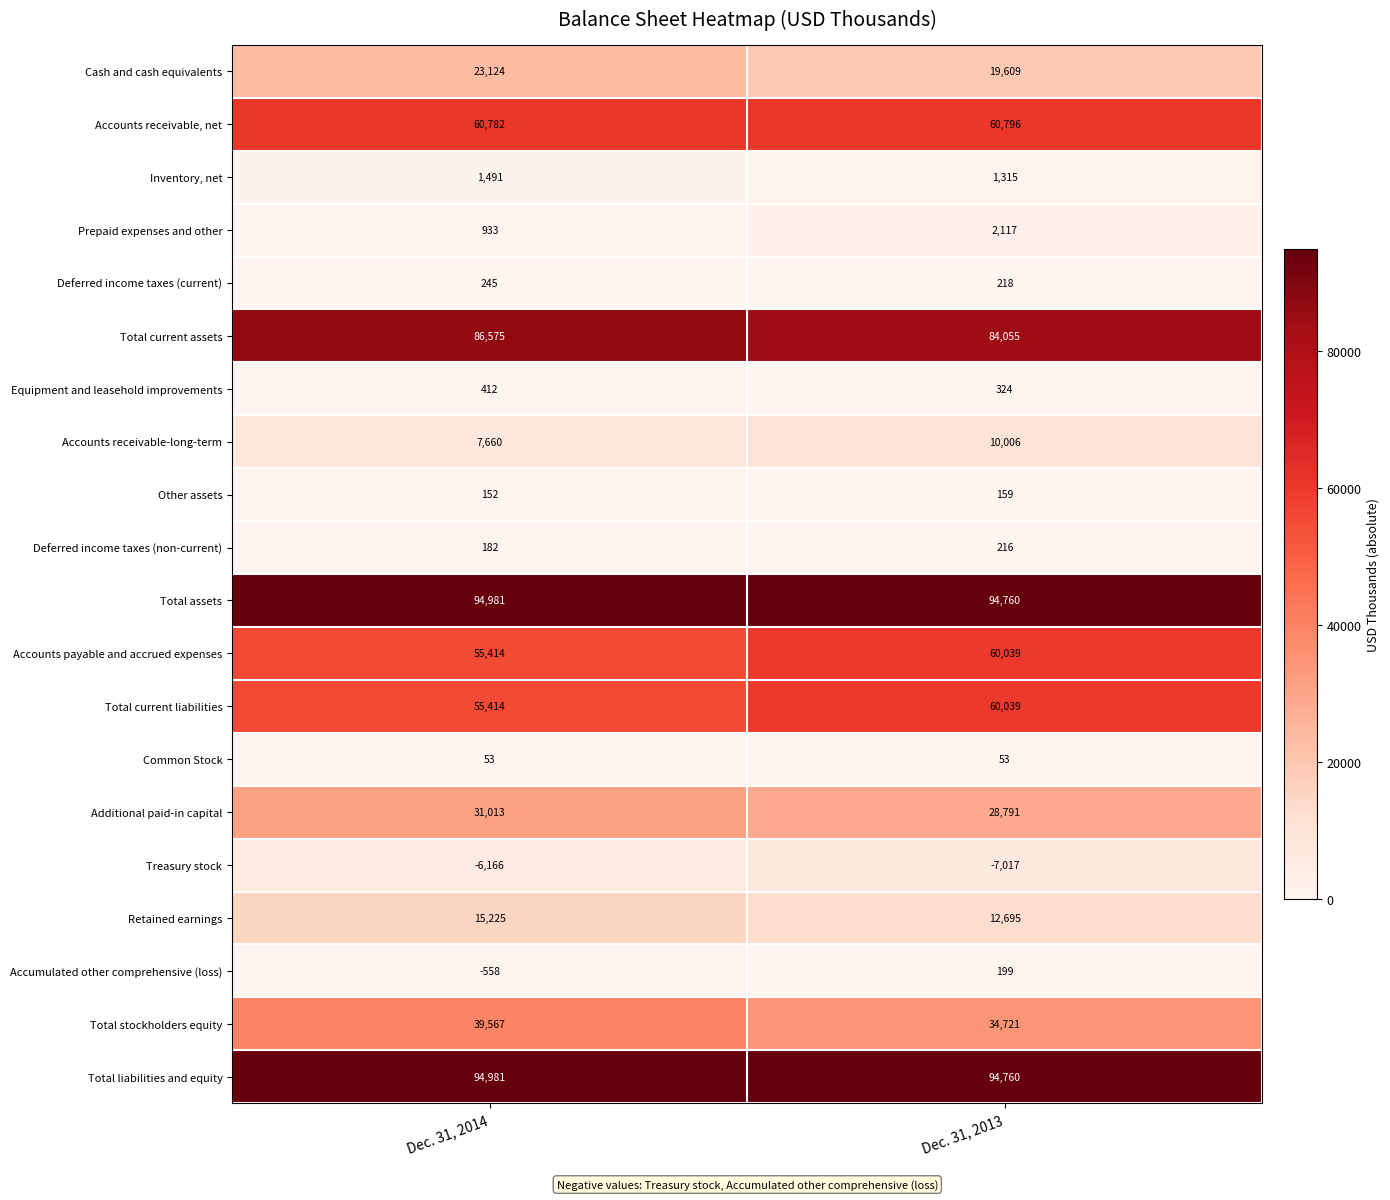

Which series has the largest range (max minus min)?

Total stockholders equity